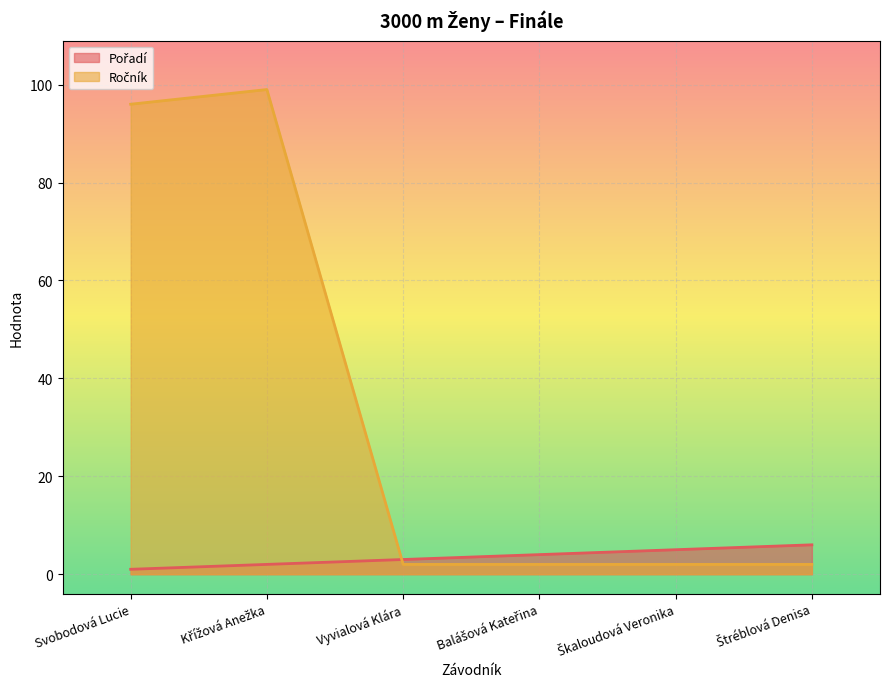

Reading left to right, what are all the values shown in this chart?

Pořadí: 1	2	3	4	5	6
Ročník: 96	99	2	2	2	2